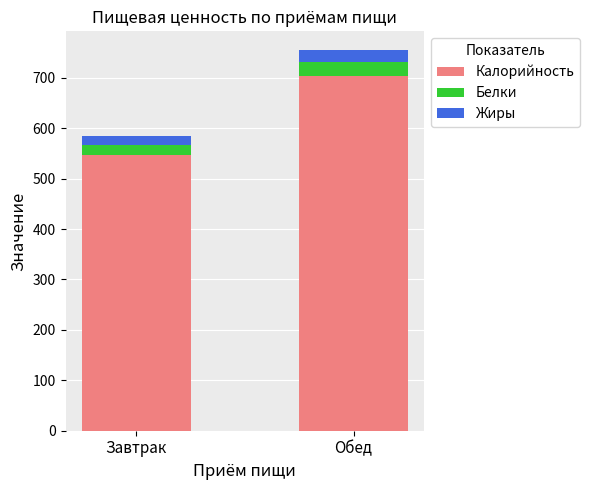

The Калорийность series shows 703.7 at Обед. True or false?

True